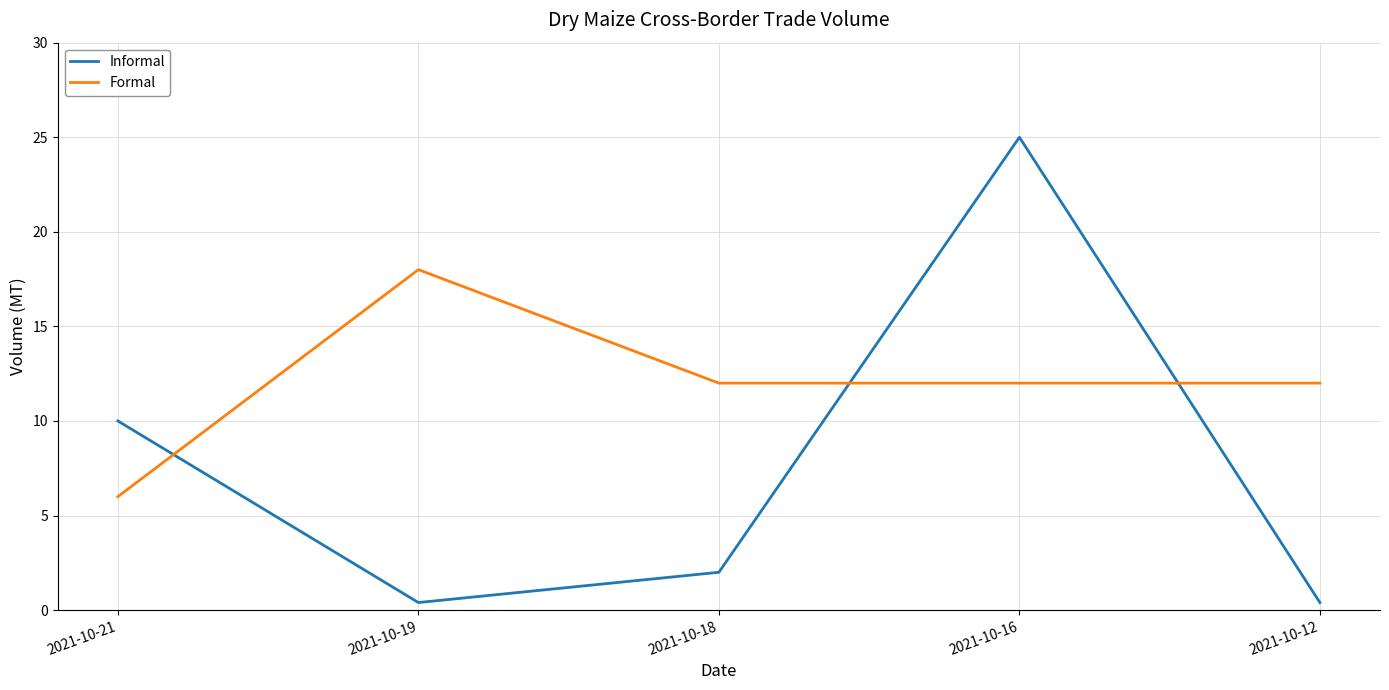

Where is Informal nearest to the value 12?

2021-10-21